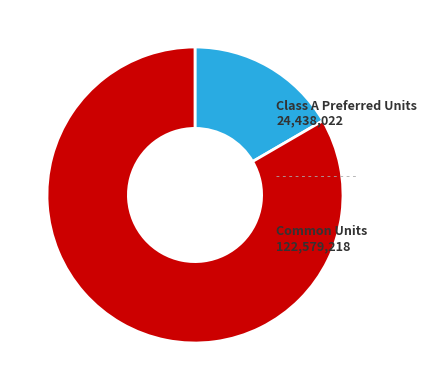

Rank the categories by value from lowest to highest.

Class A Preferred Units, Common Units